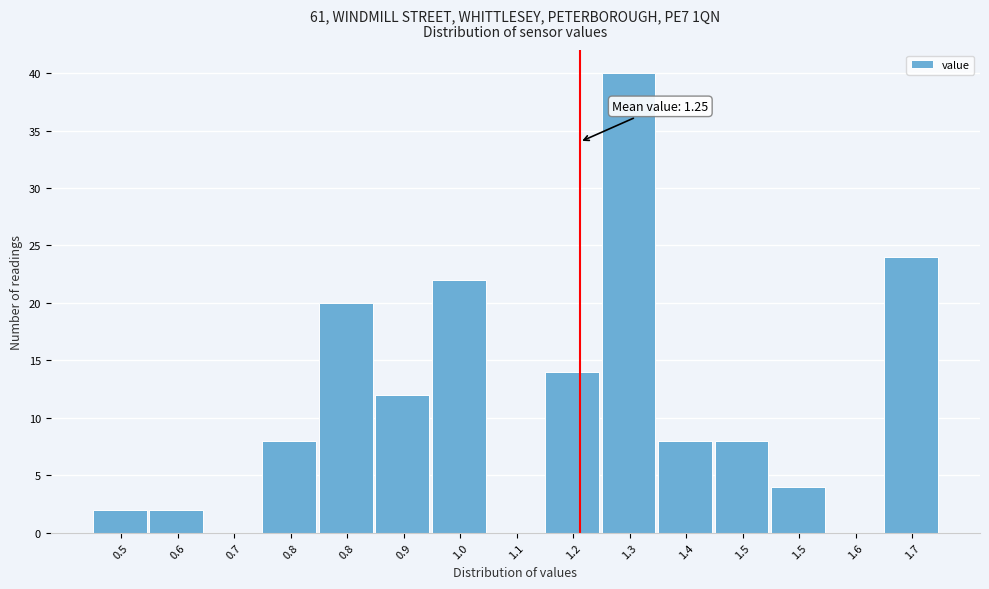

Count the number of data series in this chart.

1